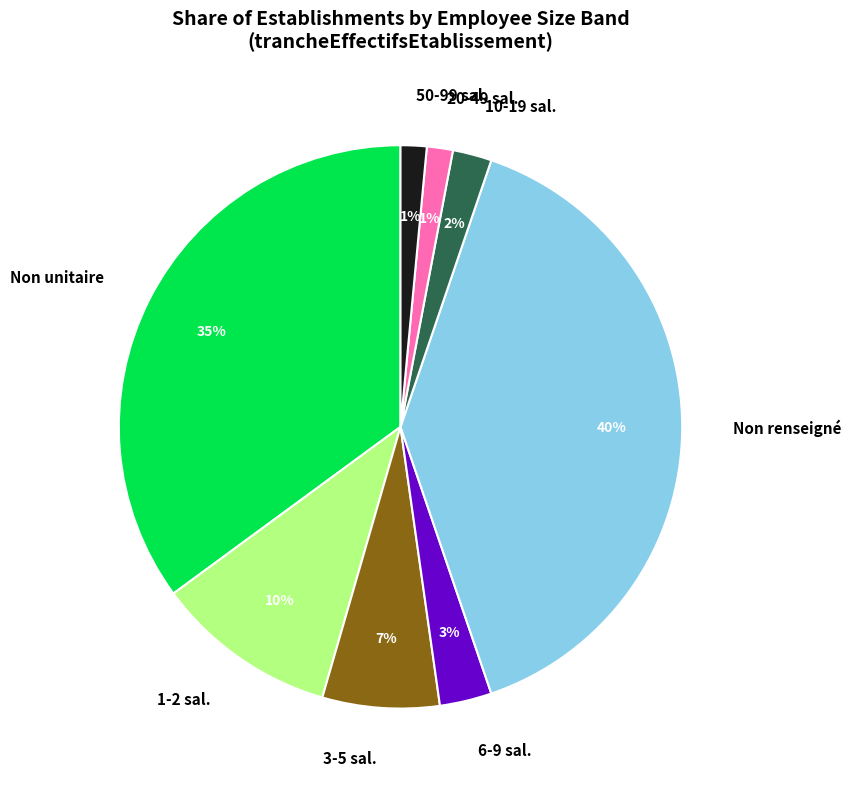

To the nearest percent, what is the combined percentage of 6-9 sal. and 20-49 sal.?

4%